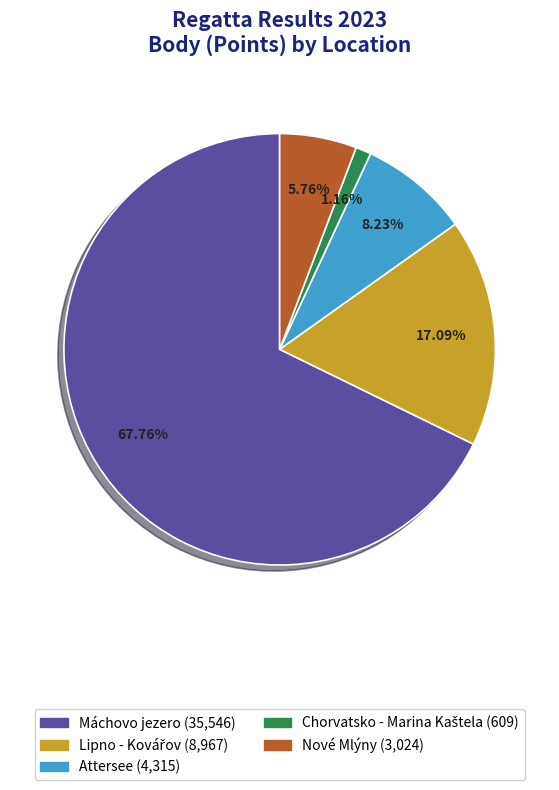

Does Máchovo jezero (35,546) account for over 50% of the chart?

Yes